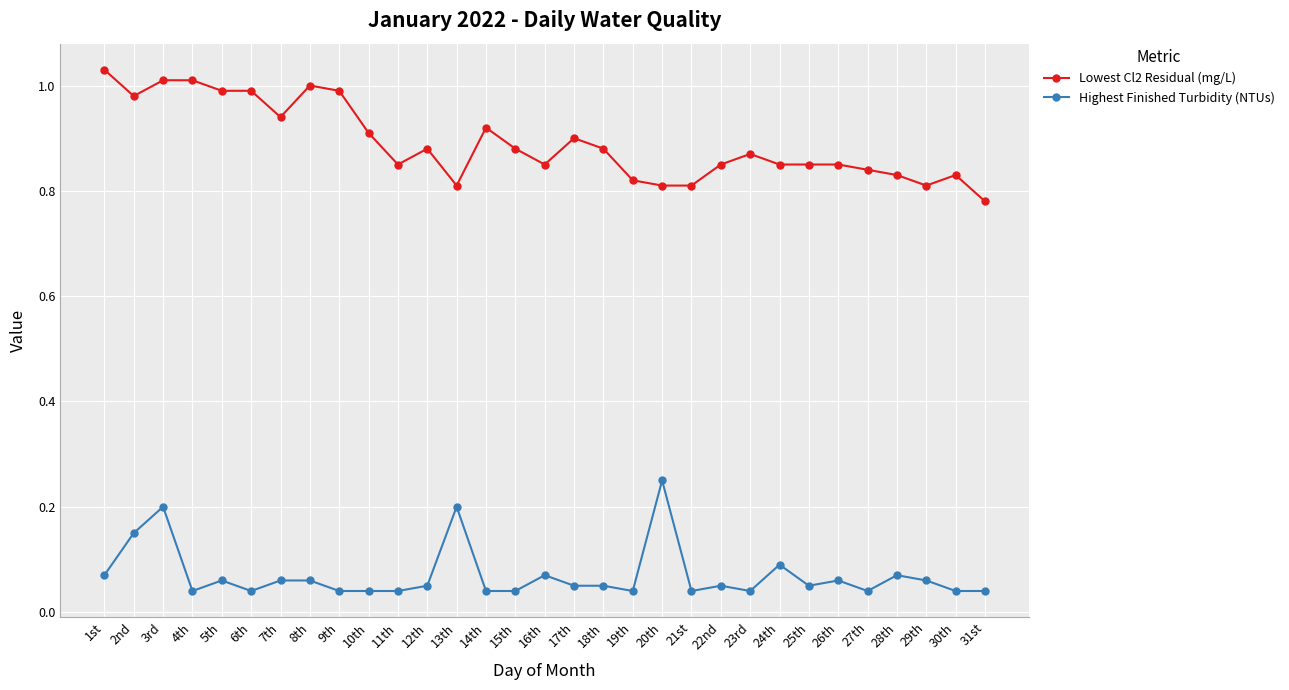

At how many categories does at least one series exceed 0?

31